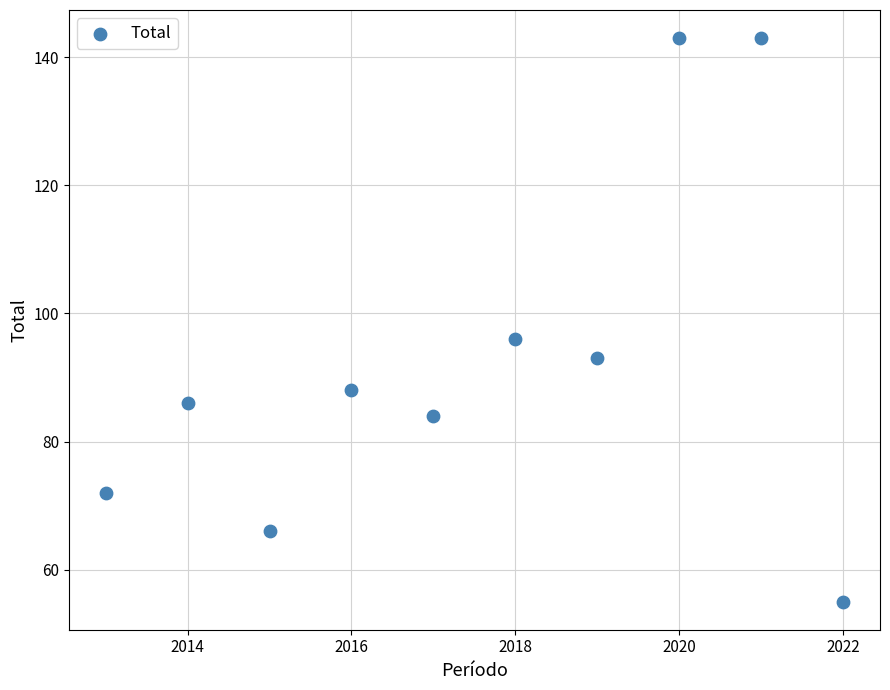

What Y value in the scatter plot is closest to 99?

96